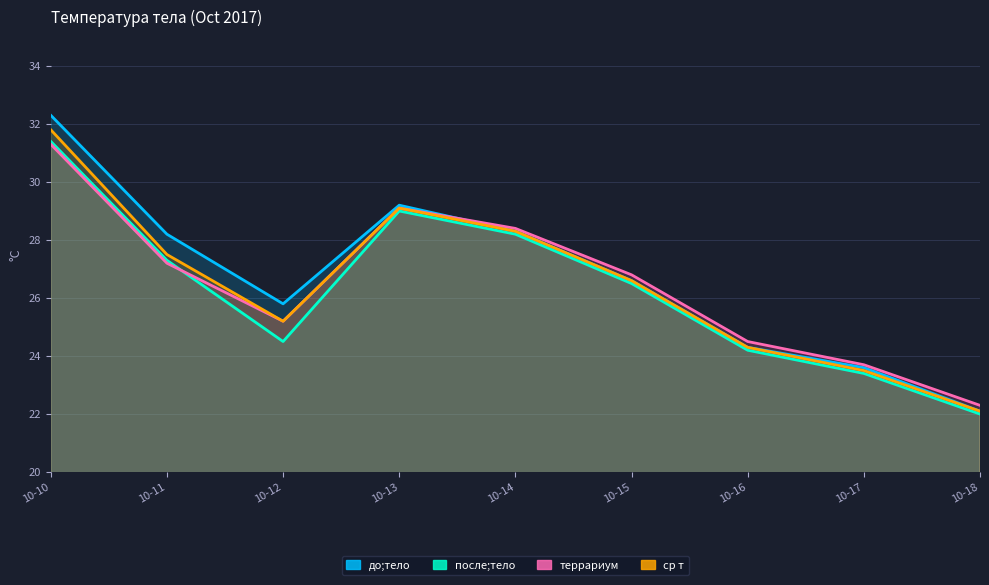

How many times do после;тело and террариум cross each other?

1